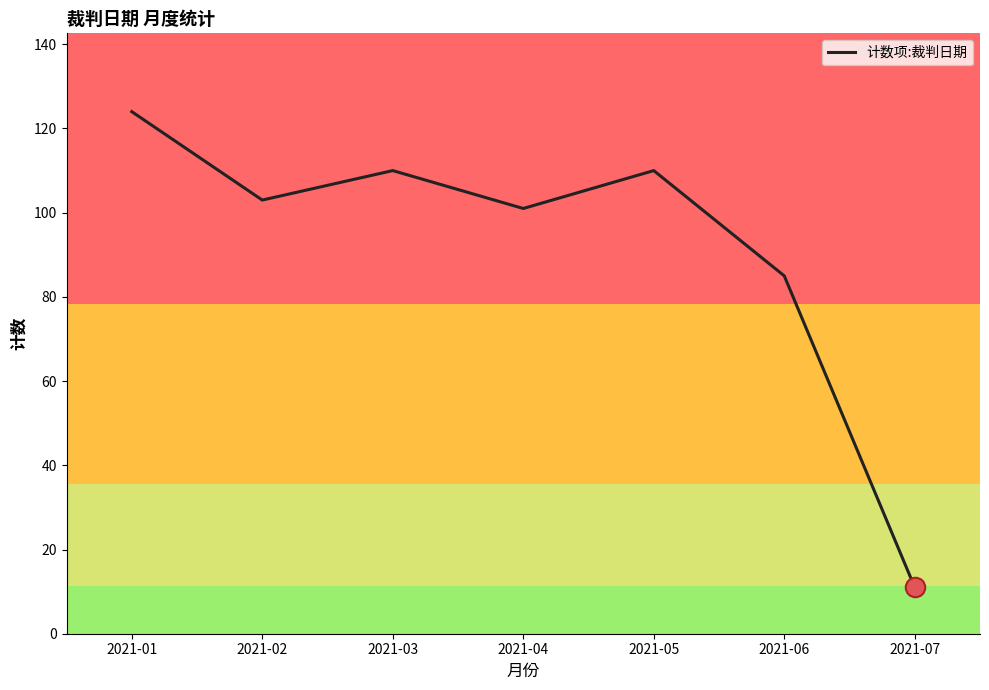

The value at 2021-06 is 126. True or false?

False